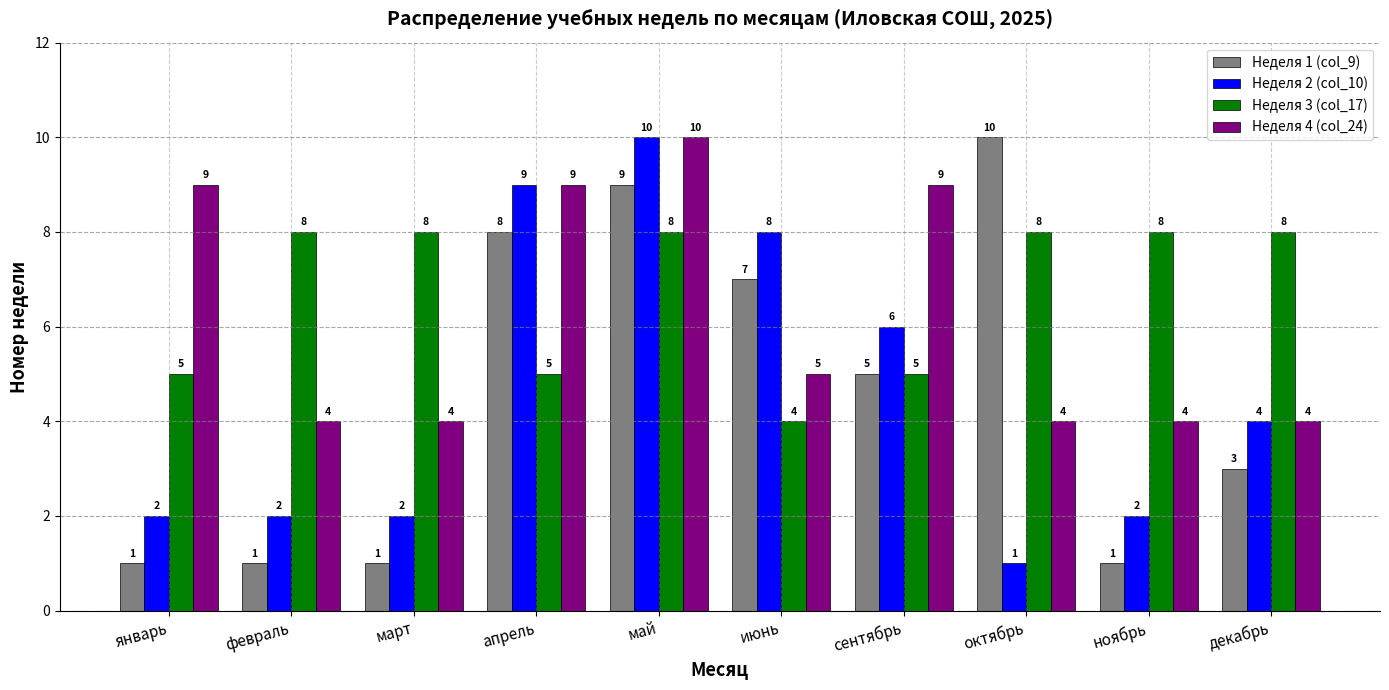

What is the smallest value displayed?

1